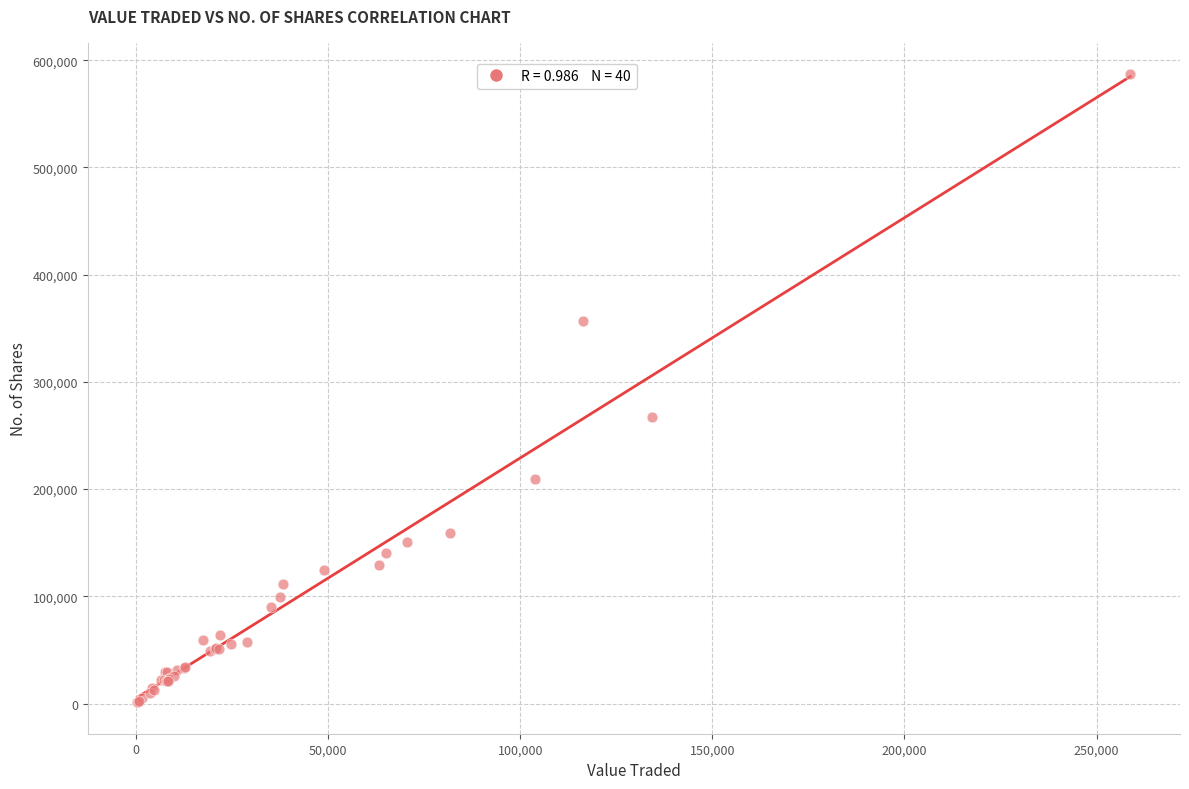

What Y value in the scatter plot is closest to 294040?

267495